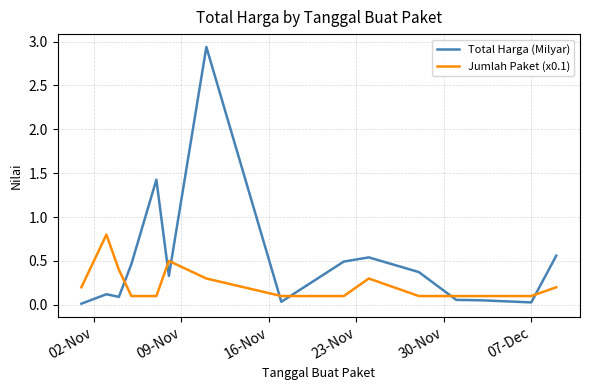

Which series has the widest spread of values?

Total Harga (Milyar)